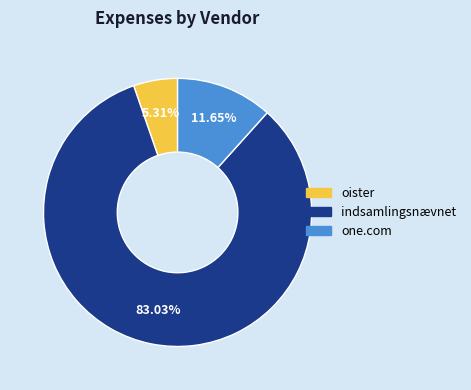

Is there any slice that represents more than half of the pie?

Yes